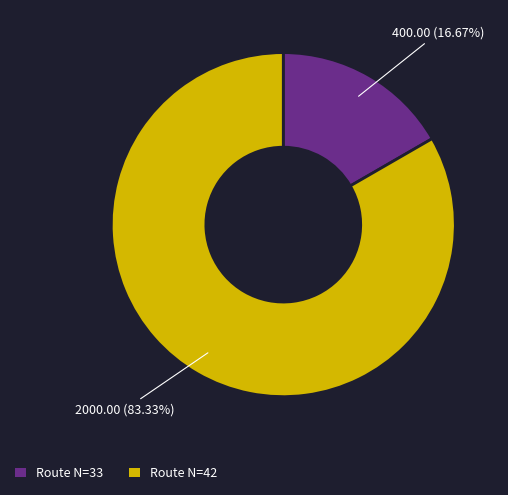

Is there any slice that represents more than half of the pie?

Yes